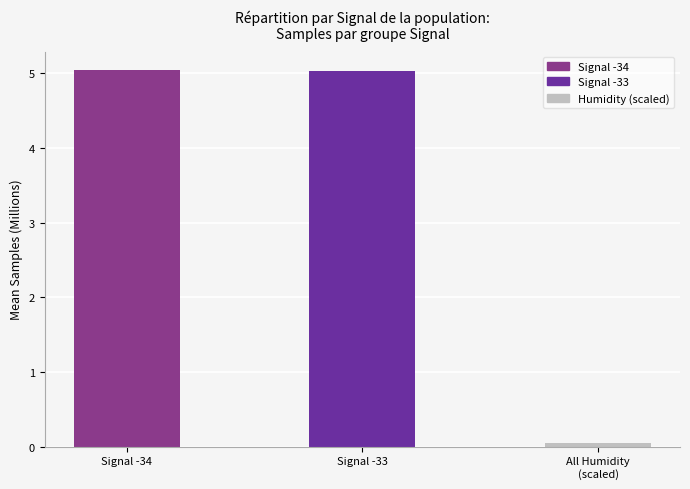

What is the sum of all values?

10.1